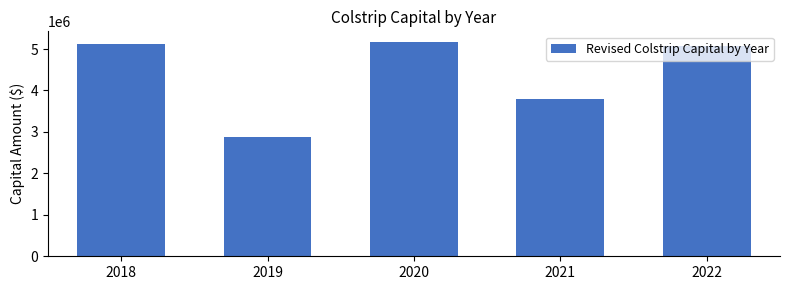

What is the greatest value displayed?

5168975